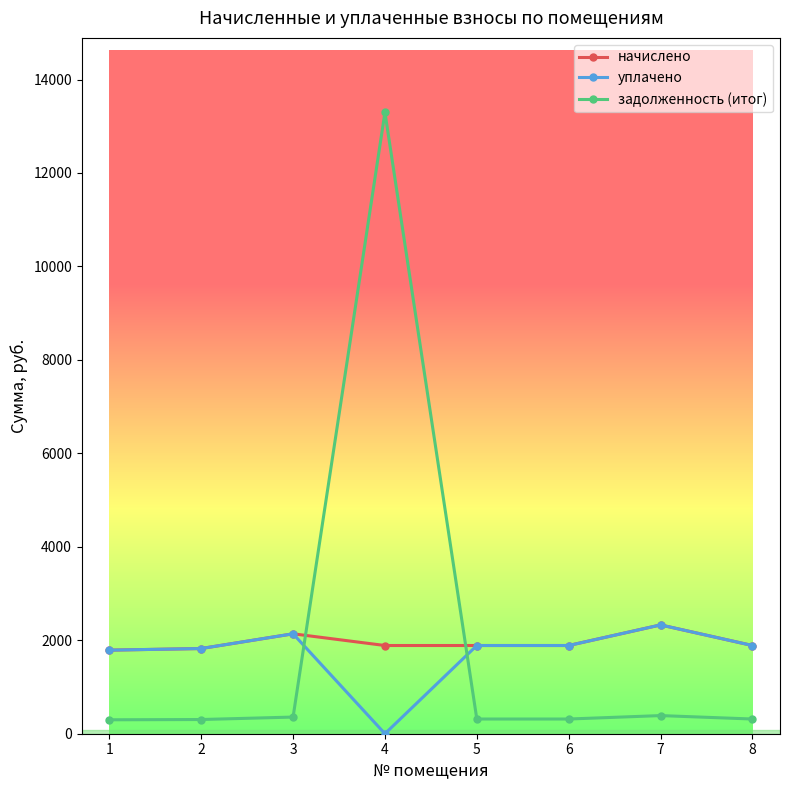

What is the lowest value of the задолженность (итог) series?

298.1